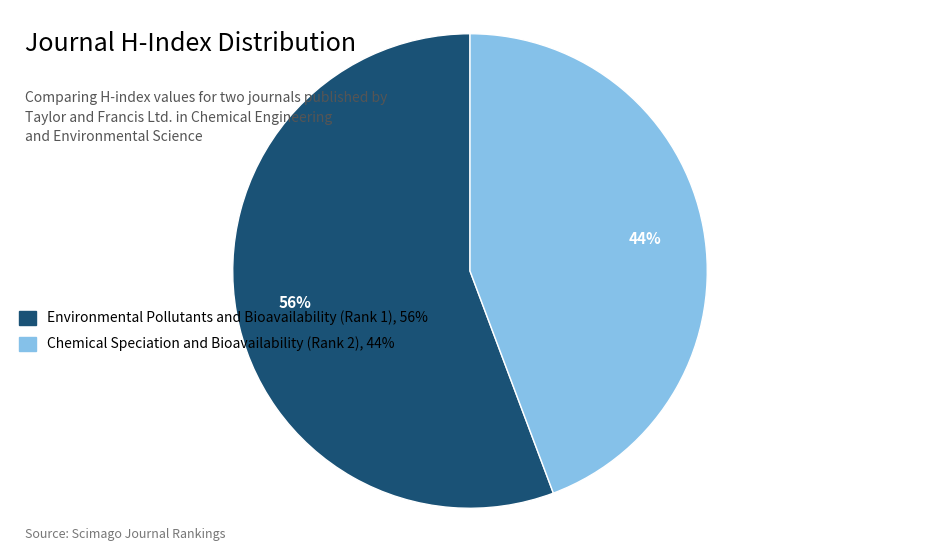

Is the sum of Environmental Pollutants and Bioavailability (Rank 1), 56% and Chemical Speciation and Bioavailability (Rank 2), 44% greater than half?

Yes